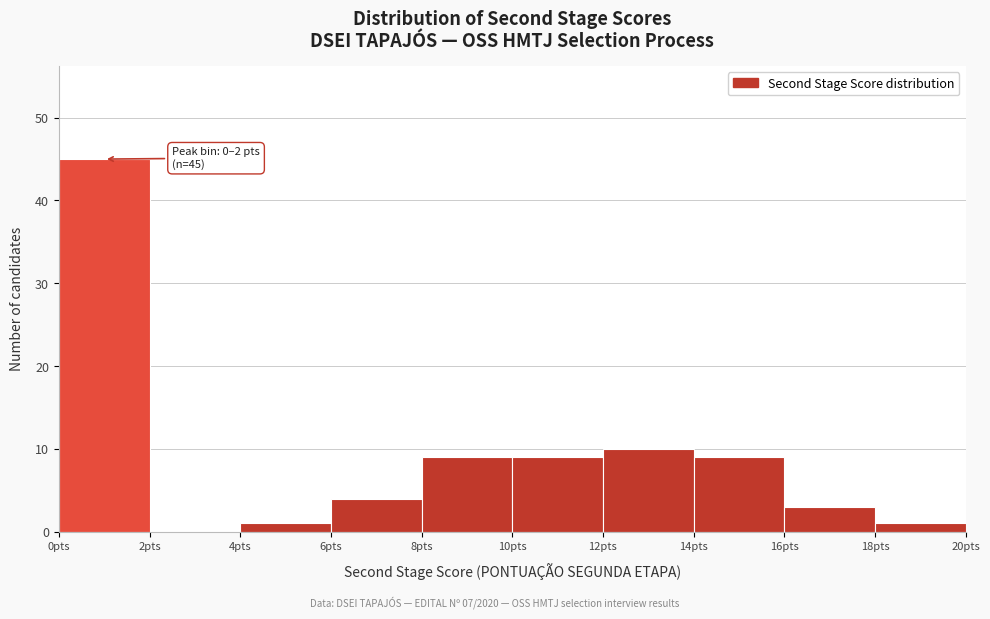

Over which range of the x-axis is the bar tallest?

0 to 2